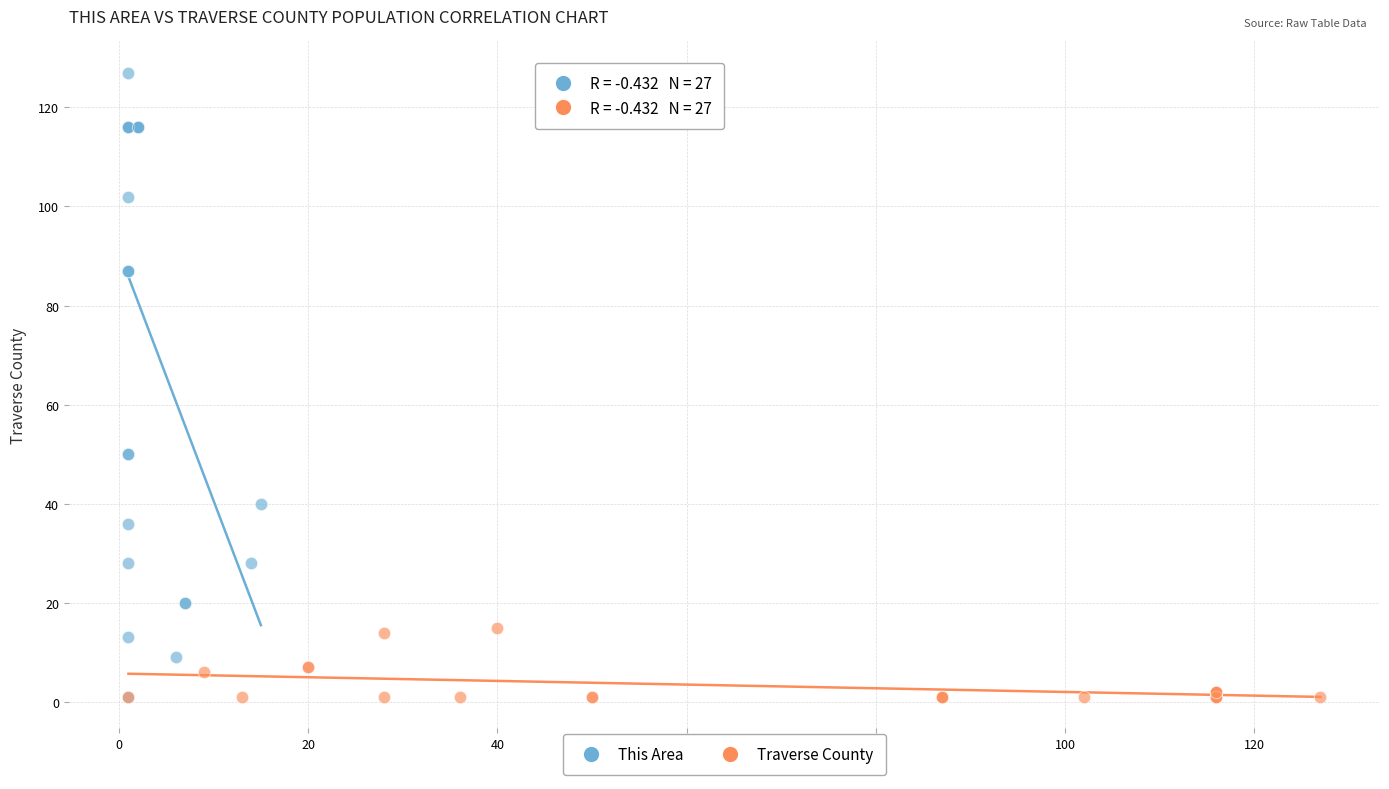

Which series contains the highest Y value?

This Area